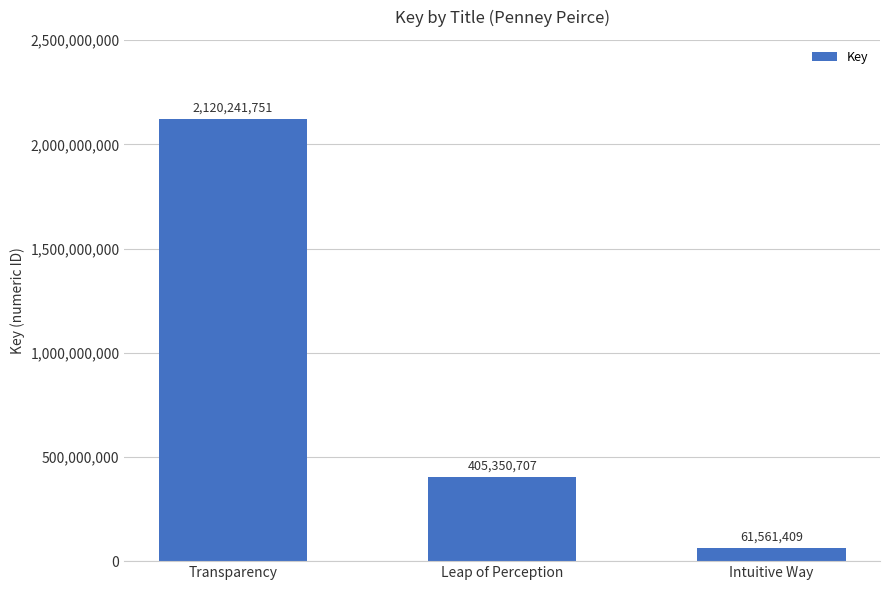

How many data points does each series have?

3